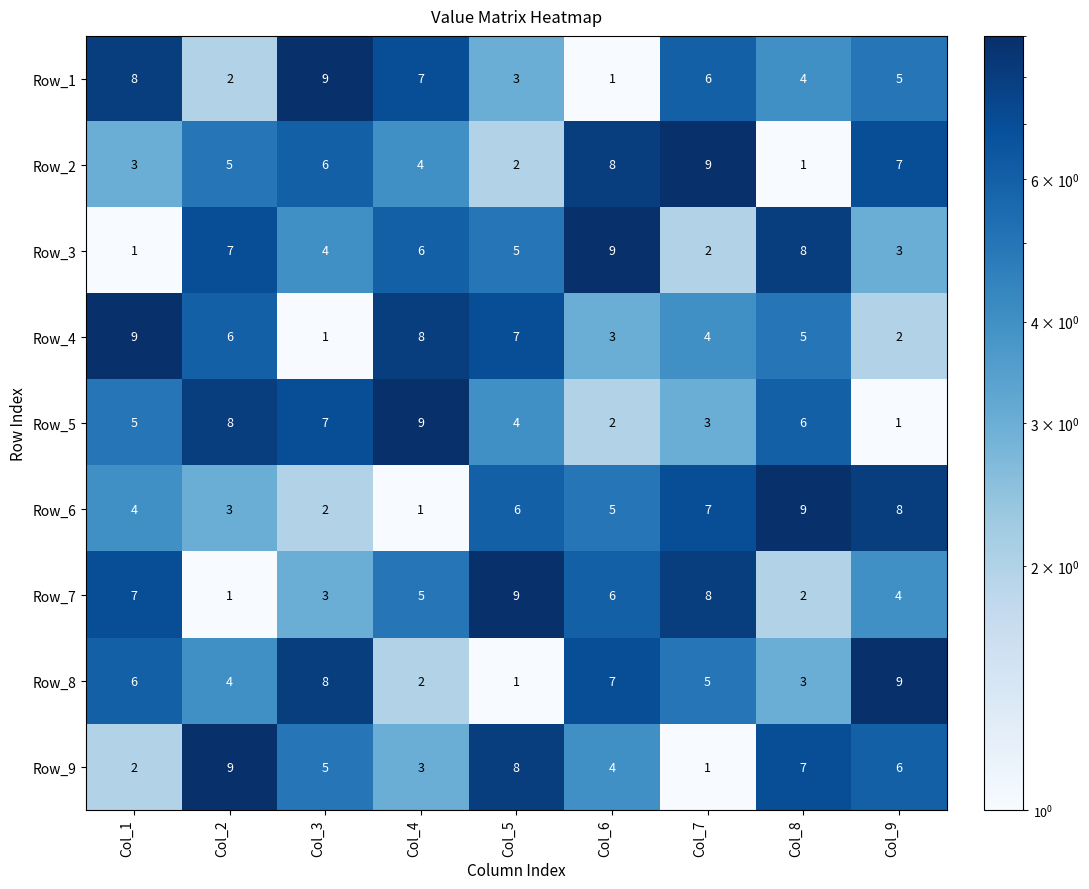

Where is Row_3 nearest to the value 5?

Col_5